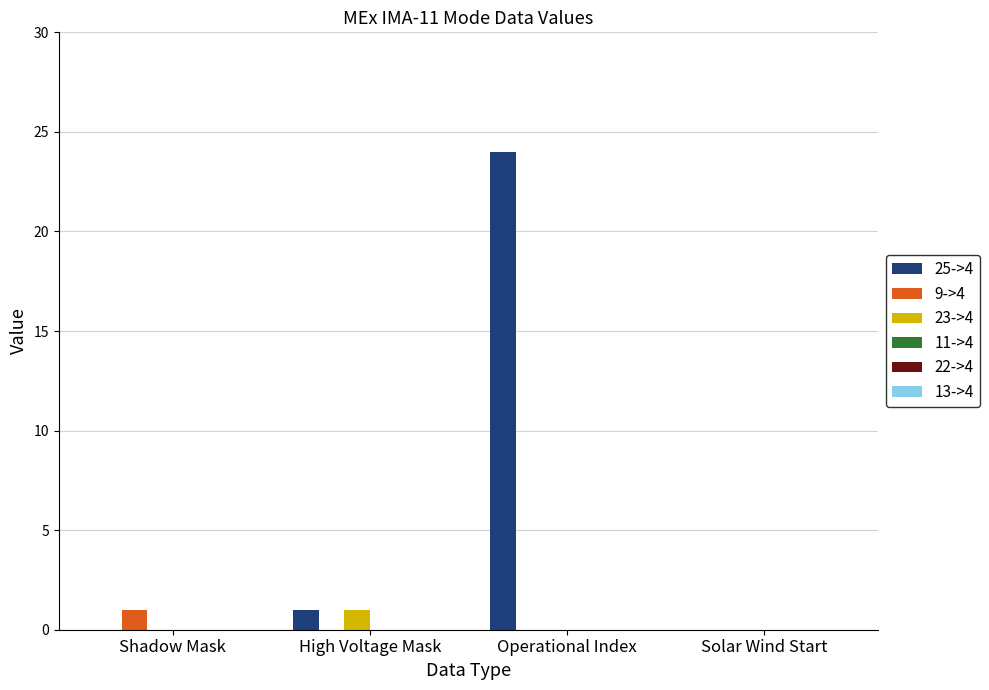

Which series has the largest total across all categories?

25->4